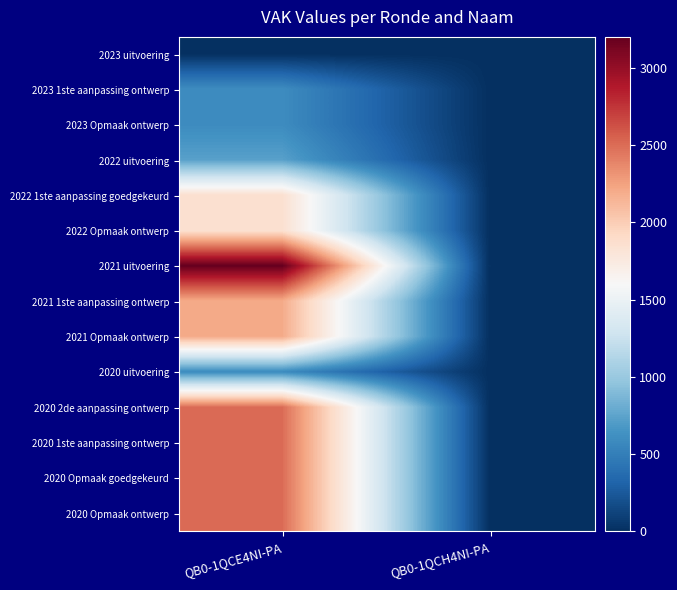

Reading left to right, list all the values displayed in this chart.

2023 uitvoering: QB0-1QCE4NI-PA=0	QB0-1QCH4NI-PA=0
2023 1ste aanpassing ontwerp: QB0-1QCE4NI-PA=595	QB0-1QCH4NI-PA=0
2023 Opmaak ontwerp: QB0-1QCE4NI-PA=595	QB0-1QCH4NI-PA=0
2022 uitvoering: QB0-1QCE4NI-PA=730	QB0-1QCH4NI-PA=0
2022 1ste aanpassing goedgekeurd: QB0-1QCE4NI-PA=1855	QB0-1QCH4NI-PA=0
2022 Opmaak ontwerp: QB0-1QCE4NI-PA=1855	QB0-1QCH4NI-PA=0
2021 uitvoering: QB0-1QCE4NI-PA=3200	QB0-1QCH4NI-PA=0
2021 1ste aanpassing ontwerp: QB0-1QCE4NI-PA=2200	QB0-1QCH4NI-PA=0
2021 Opmaak ontwerp: QB0-1QCE4NI-PA=2200	QB0-1QCH4NI-PA=0
2020 uitvoering: QB0-1QCE4NI-PA=590	QB0-1QCH4NI-PA=0
2020 2de aanpassing ontwerp: QB0-1QCE4NI-PA=2500	QB0-1QCH4NI-PA=0
2020 1ste aanpassing ontwerp: QB0-1QCE4NI-PA=2500	QB0-1QCH4NI-PA=0
2020 Opmaak goedgekeurd: QB0-1QCE4NI-PA=2500	QB0-1QCH4NI-PA=0
2020 Opmaak ontwerp: QB0-1QCE4NI-PA=2500	QB0-1QCH4NI-PA=0